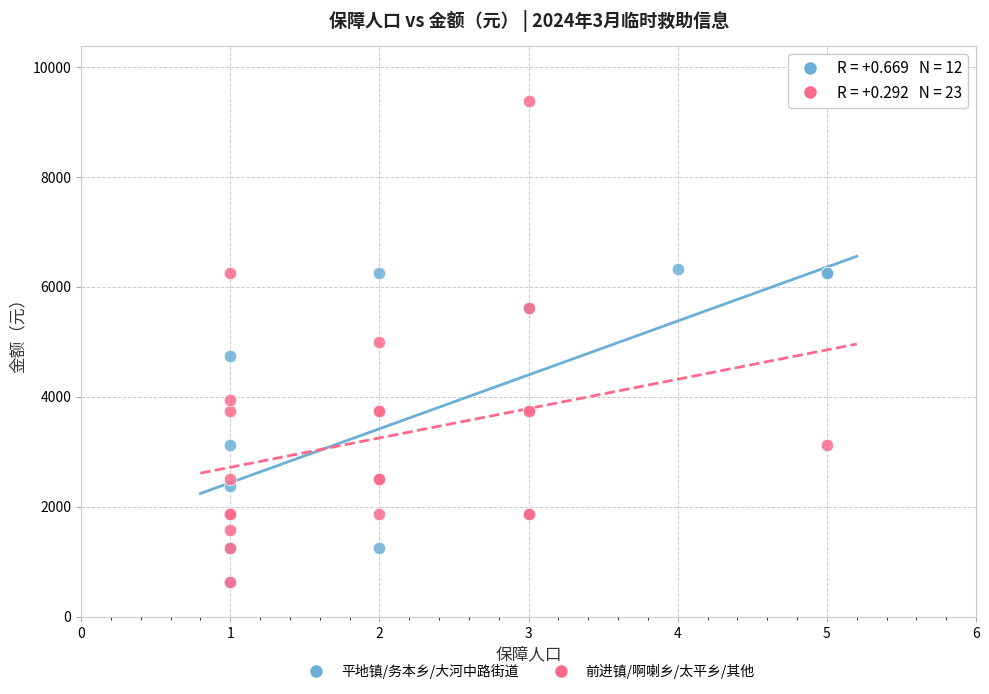

Which series reaches the maximum Y coordinate?

前进镇/啊喇乡/太平乡/其他